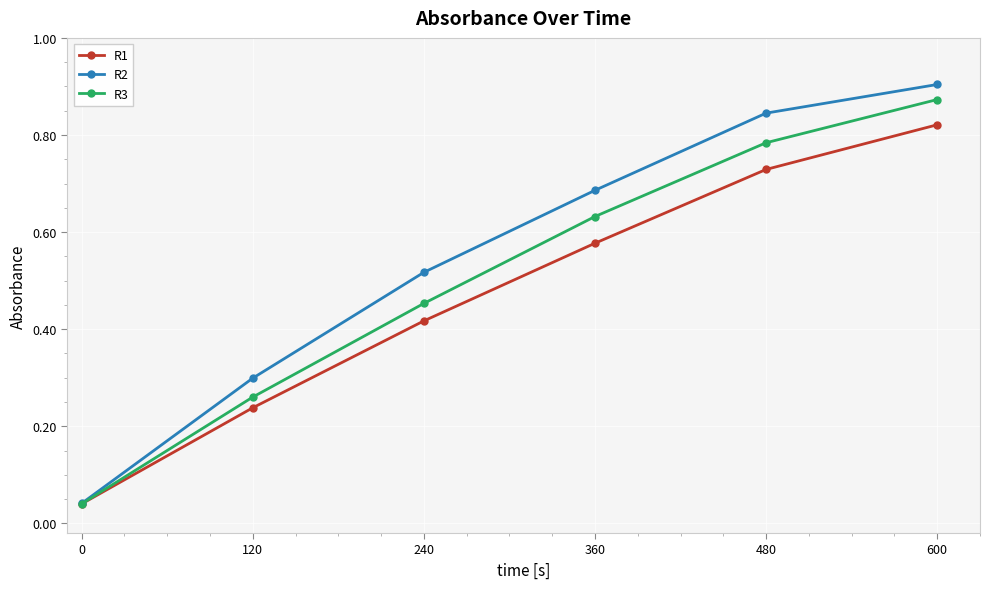

At which category is the sum across all series the highest?

600